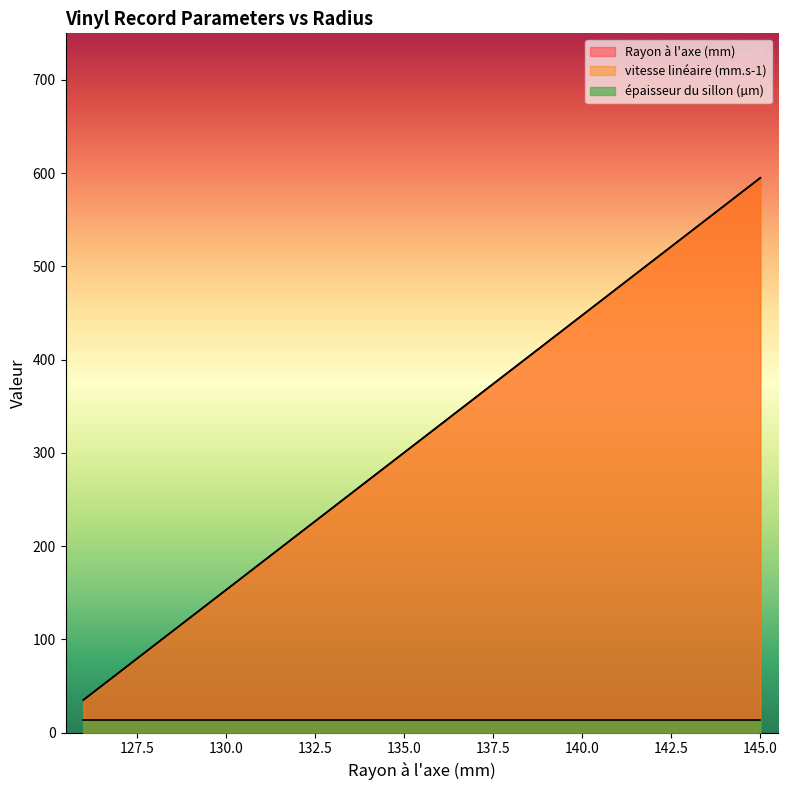

Which series changed the most between 130.0 and 135.0?

Rayon à l'axe (mm)